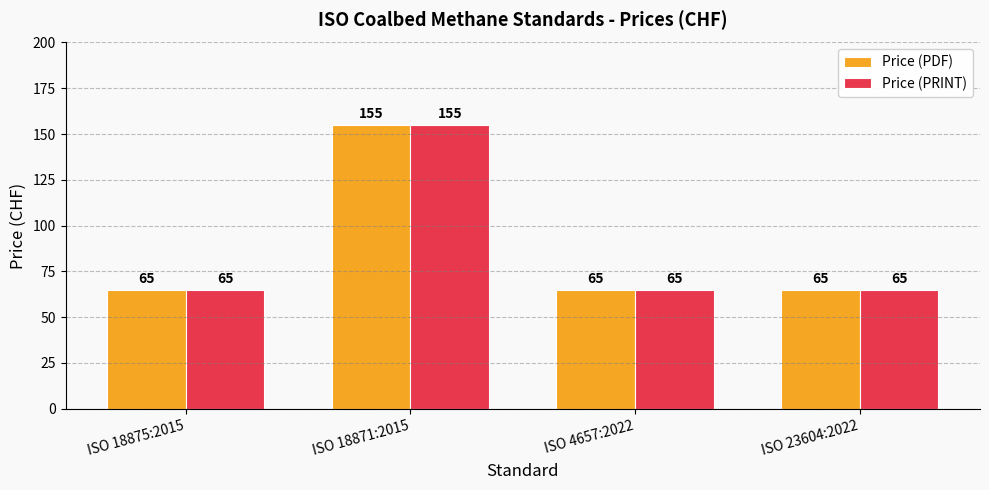

Which label corresponds to the largest value in the chart?

ISO 18871:2015